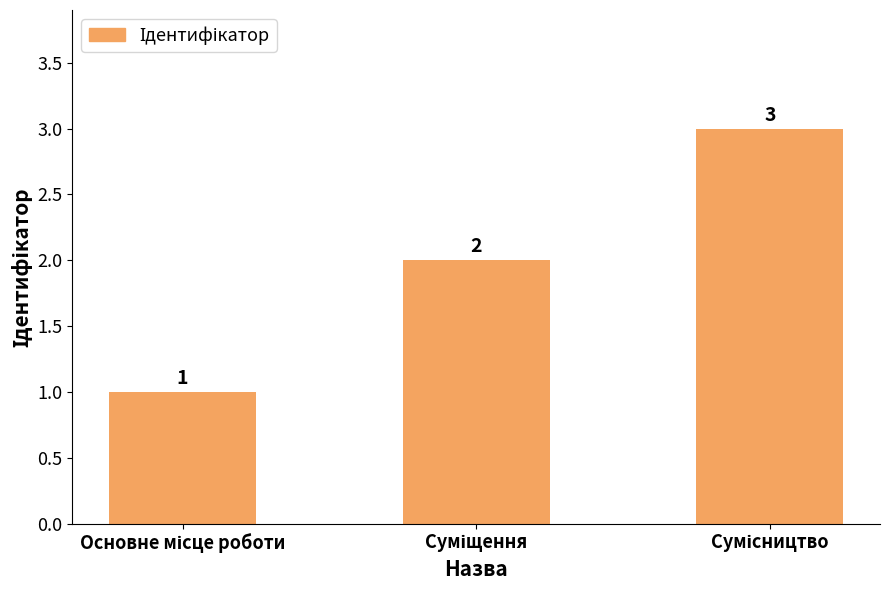

What is the sum of all values?

6